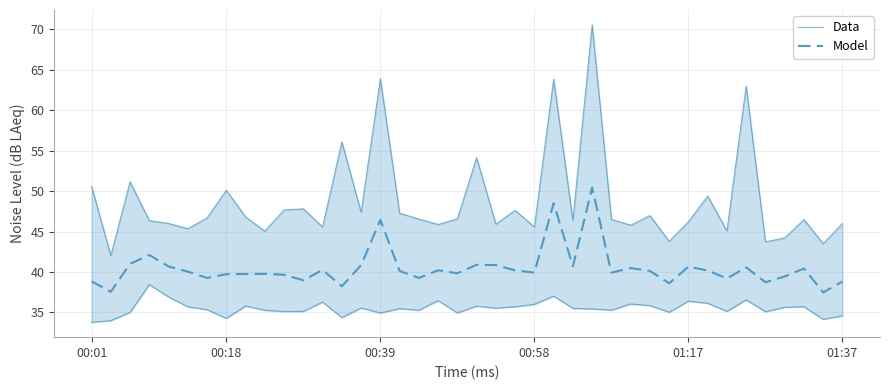

True or false: Data has more than 2 points higher than both neighbors.

True